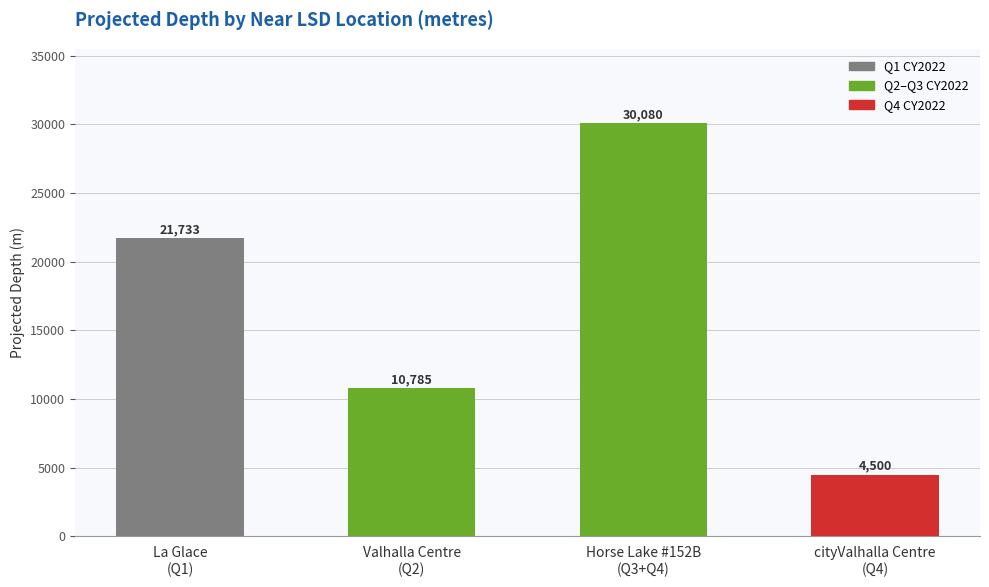

What is the label of the 2nd bar from the right?

Horse Lake #152B
(Q3+Q4)